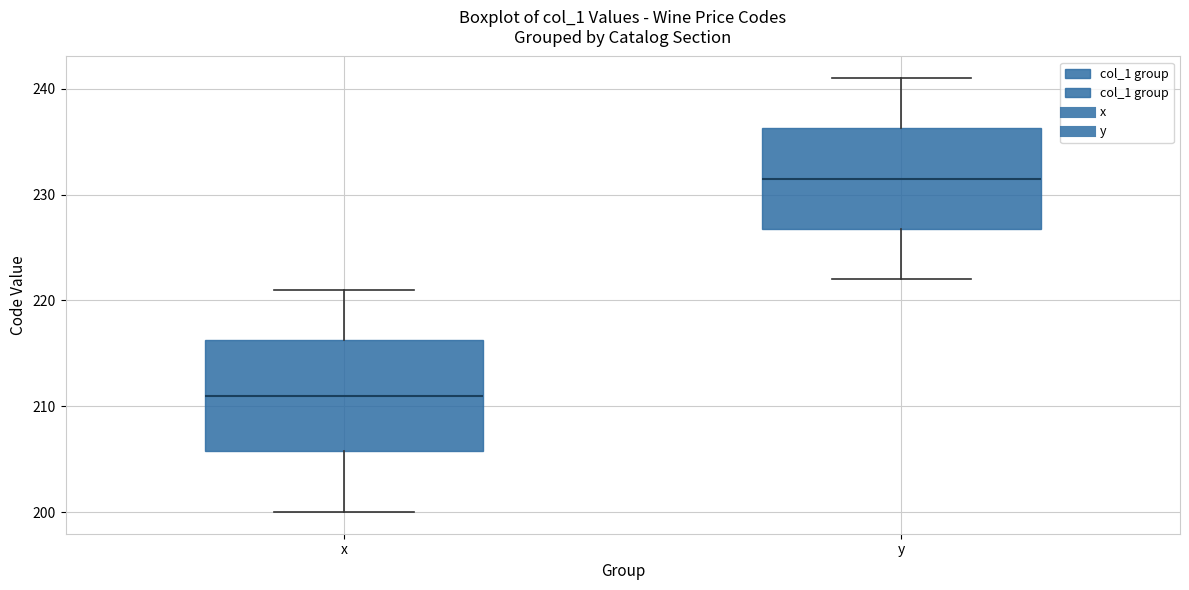

Reading left to right, read every box against the y-axis: the position of its median line, the range the box covers, and the ends of its whiskers. The values are not printed on the chart, so give them approximately, as read against the axis.

x: median 211, box 206 to 216, whiskers 200 to 221
y: median 232, box 227 to 236, whiskers 222 to 241